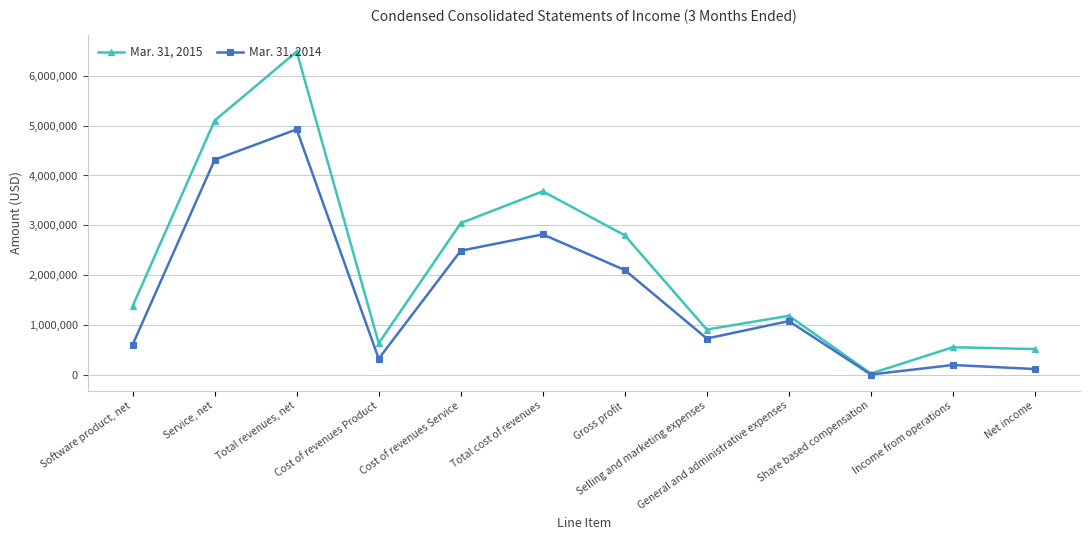

How many categories are shown in the chart?

12